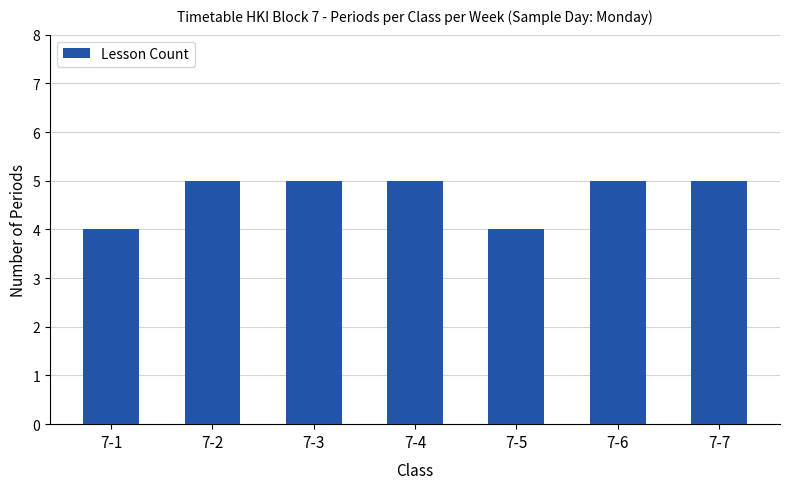

Read the value at 7-3.

5